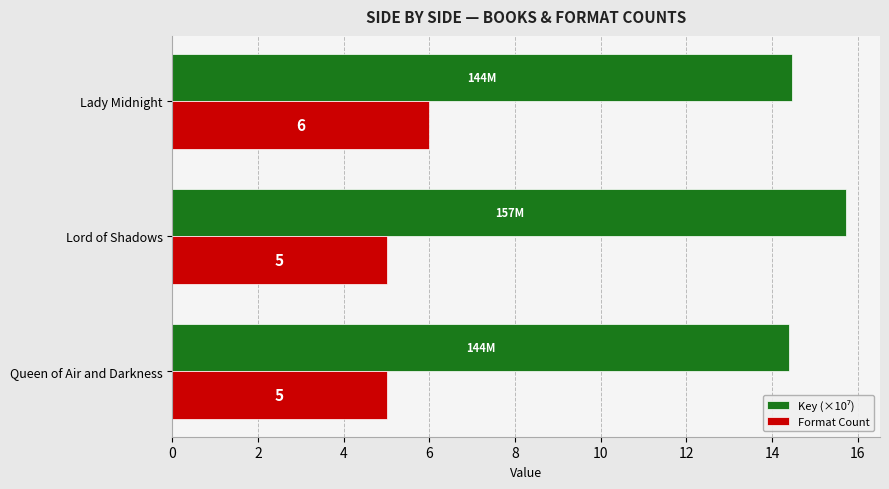

What is the approximate value of Format Count at Lady Midnight?

6.0